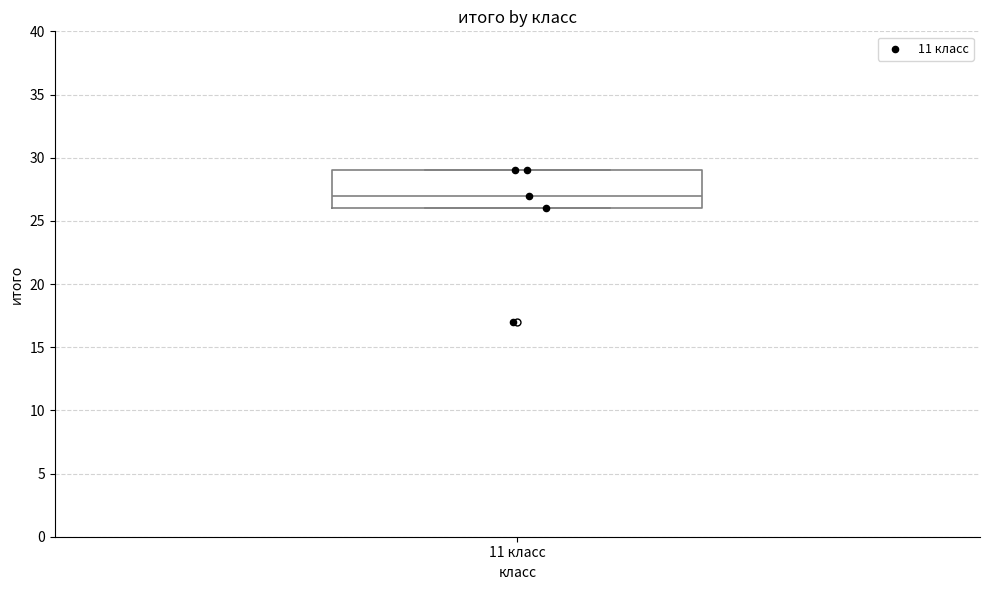

Transcribe this box plot: give where the median line is, the range the box spans, and where the two whiskers end, as read against the y-axis. The values are not printed on the chart, so give them approximately, as read against the axis.

median 27, box 26 to 29, whiskers 26 to 29